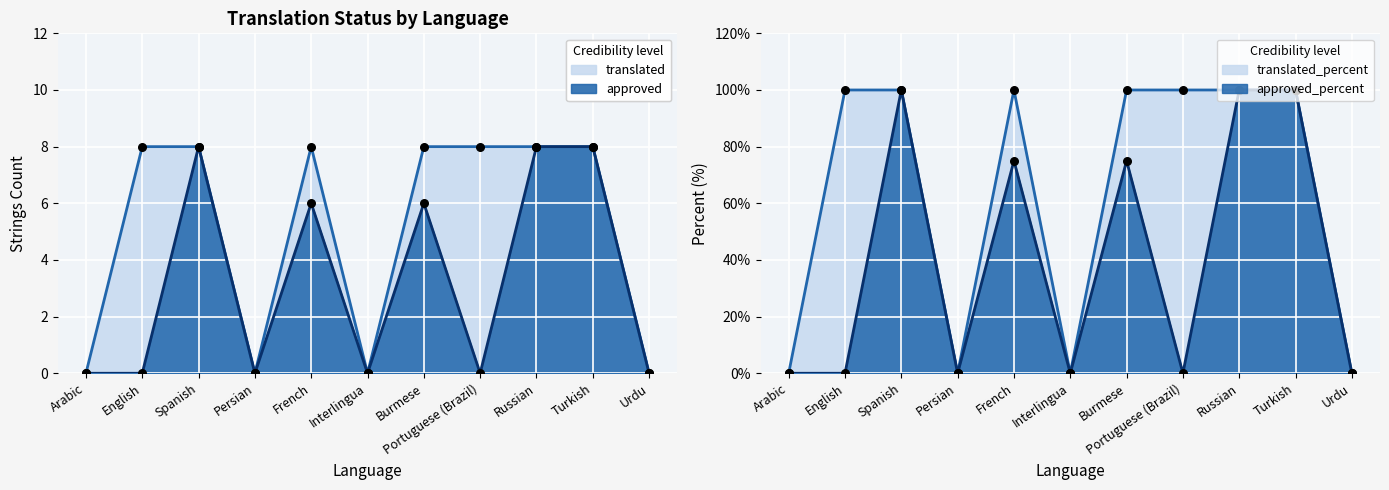

Which series contains the highest Y value?

translated